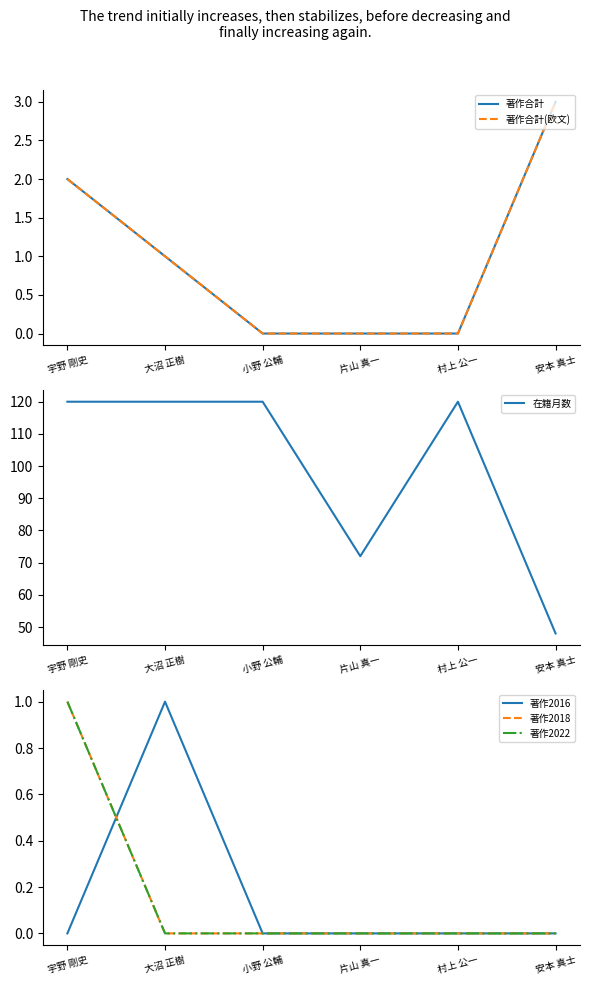

What is the total value across all series at 大沼 正樹?

123